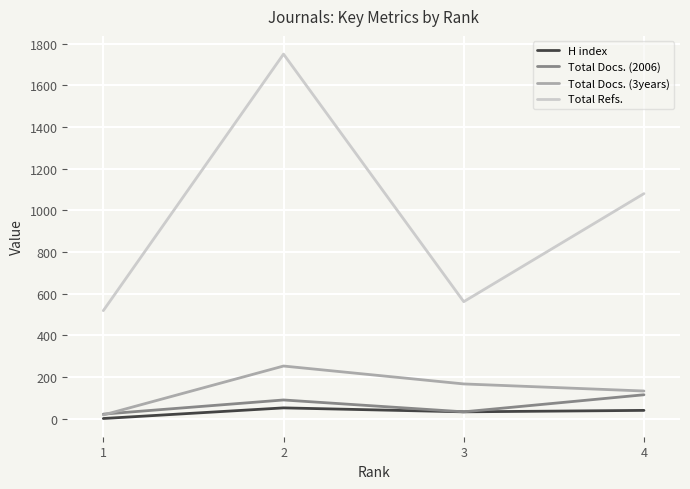

Where is the first local maximum for H index?

2